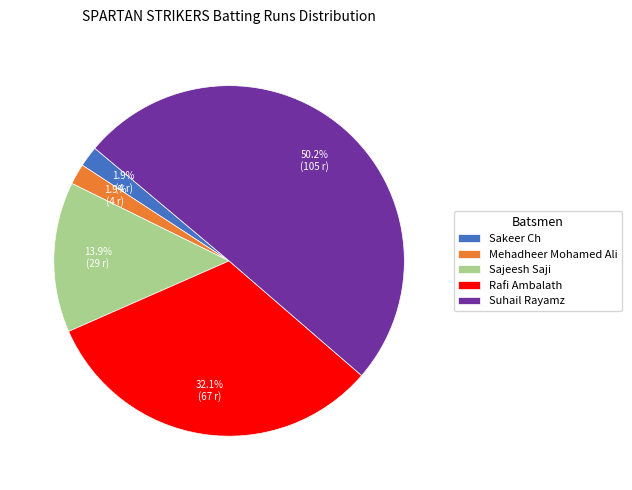

Does Rafi Ambalath represent more than half of the total?

No